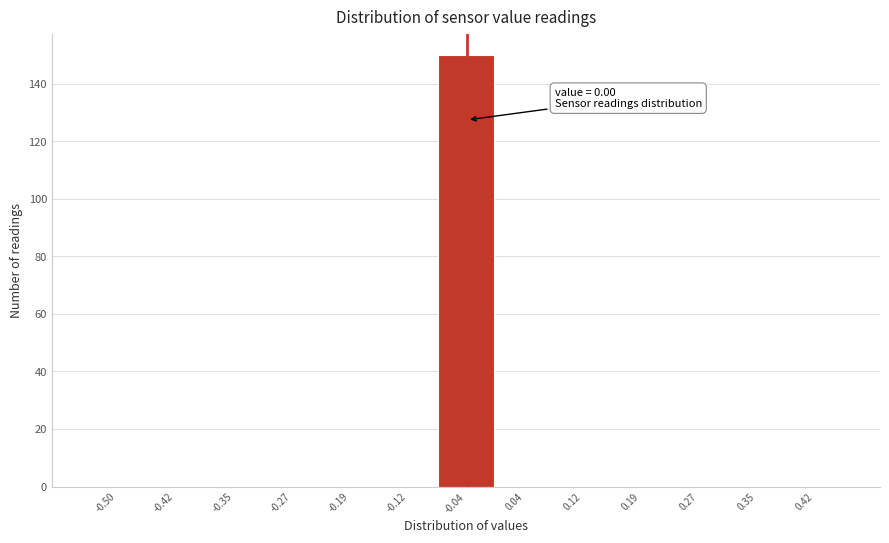

Reading right to left, extract all data points from this chart.

0.42=0	0.35=0	0.27=0	0.19=0	0.12=0	0.04=0	-0.04=150	-0.12=0	-0.19=0	-0.27=0	-0.35=0	-0.42=0	-0.50=0